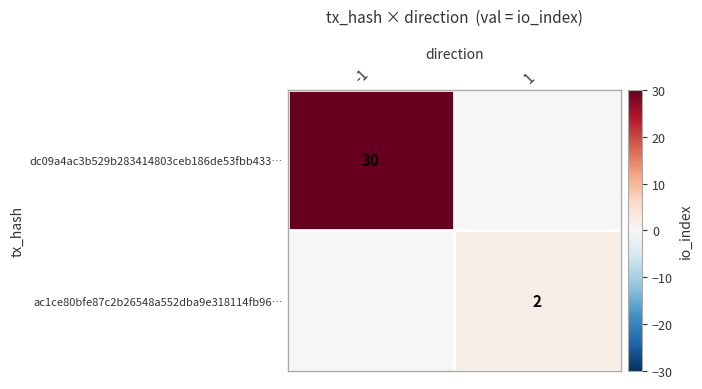

Is it true that dc09a4ac3b529b283414803ceb186de53fbb433… equals 30 at -1?

True